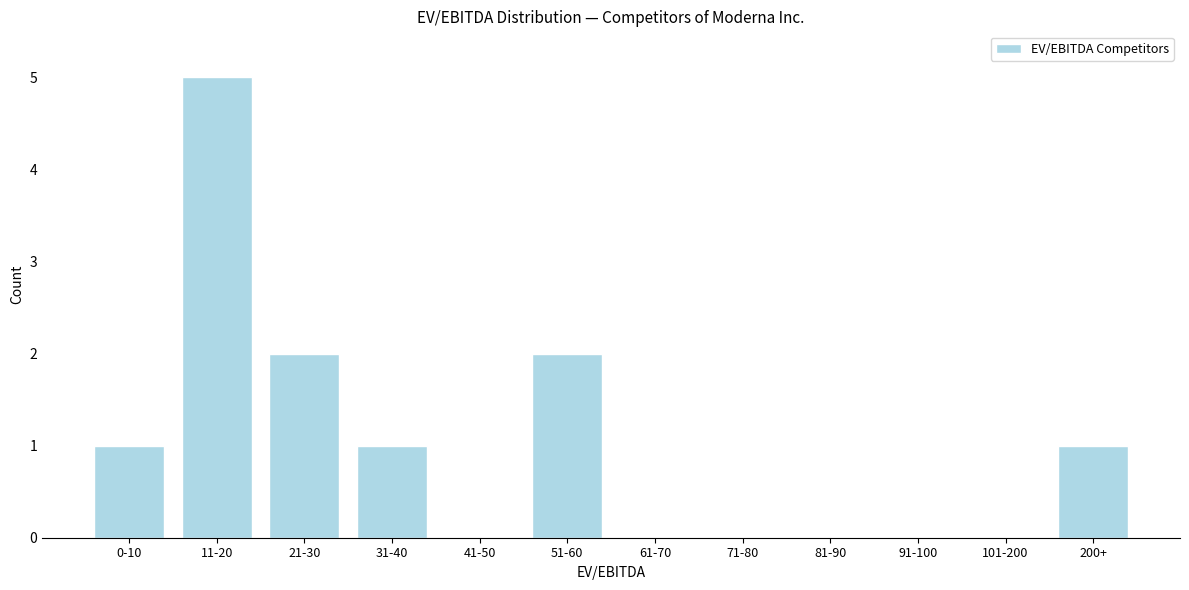

Reading left to right, transcribe all the data shown in this chart.

0-10=1	11-20=5	21-30=2	31-40=1	41-50=0	51-60=2	61-70=0	71-80=0	81-90=0	91-100=0	101-200=0	200+=1